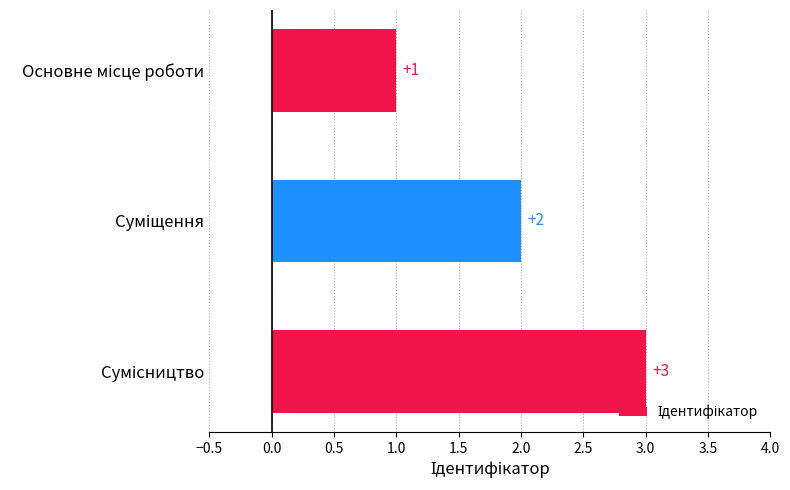

What is the value of the 3rd bar from the top?

3